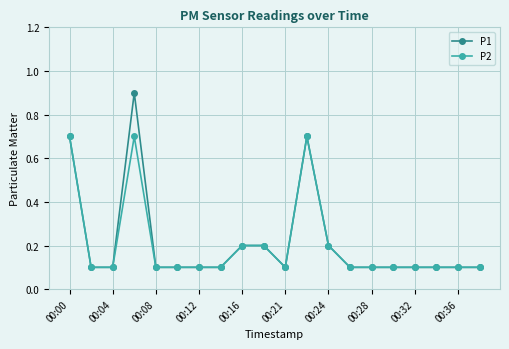

True or false: P2 has more than 1 interior local peaks.

True